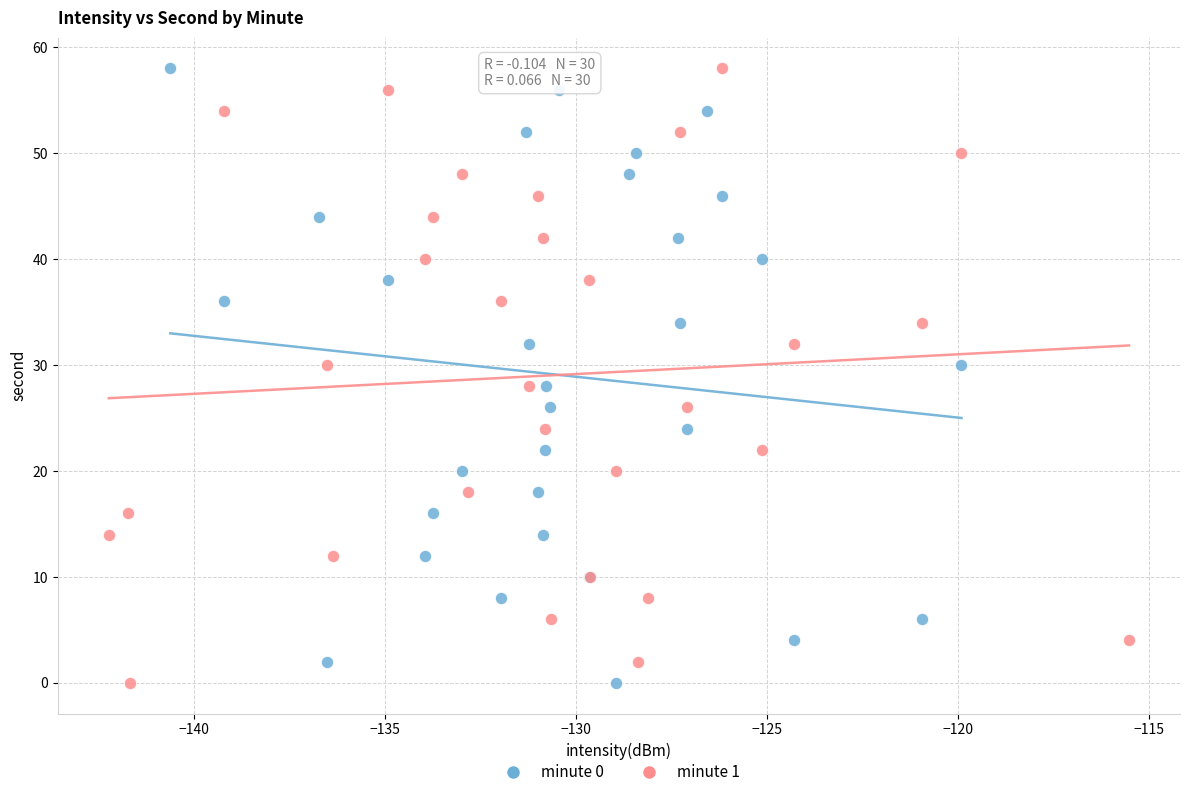

What are all the series names shown in the legend?

minute 0, minute 1